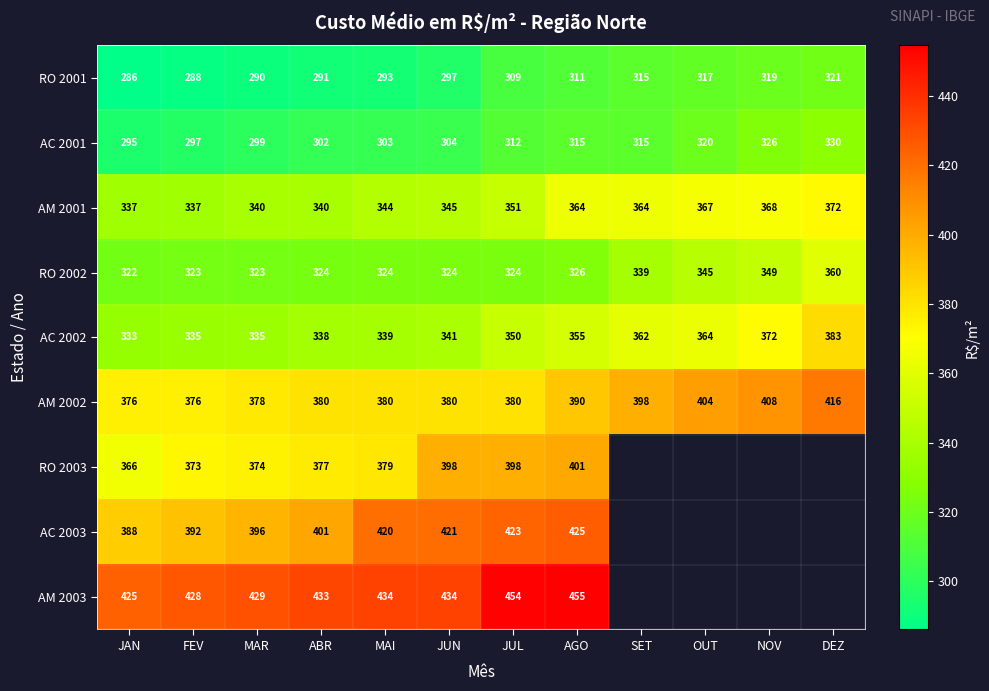

How many data points in RO 2001 are less than 309?

6